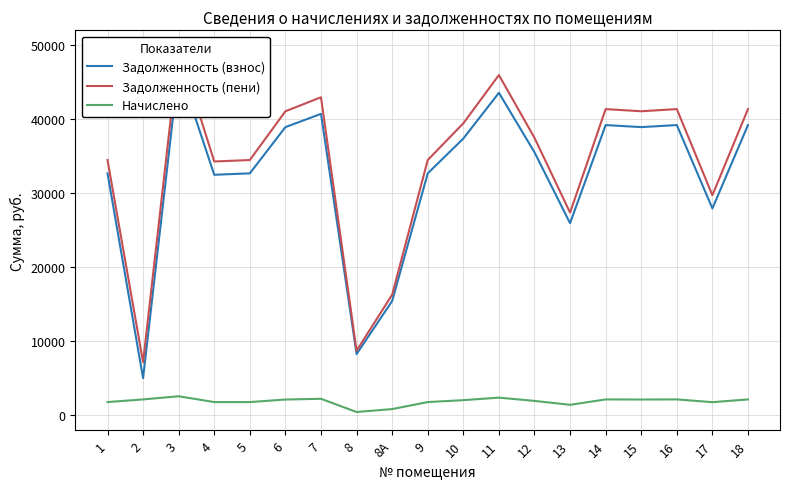

True or false: Задолженность (пени) and Начислено cross at least once.

False